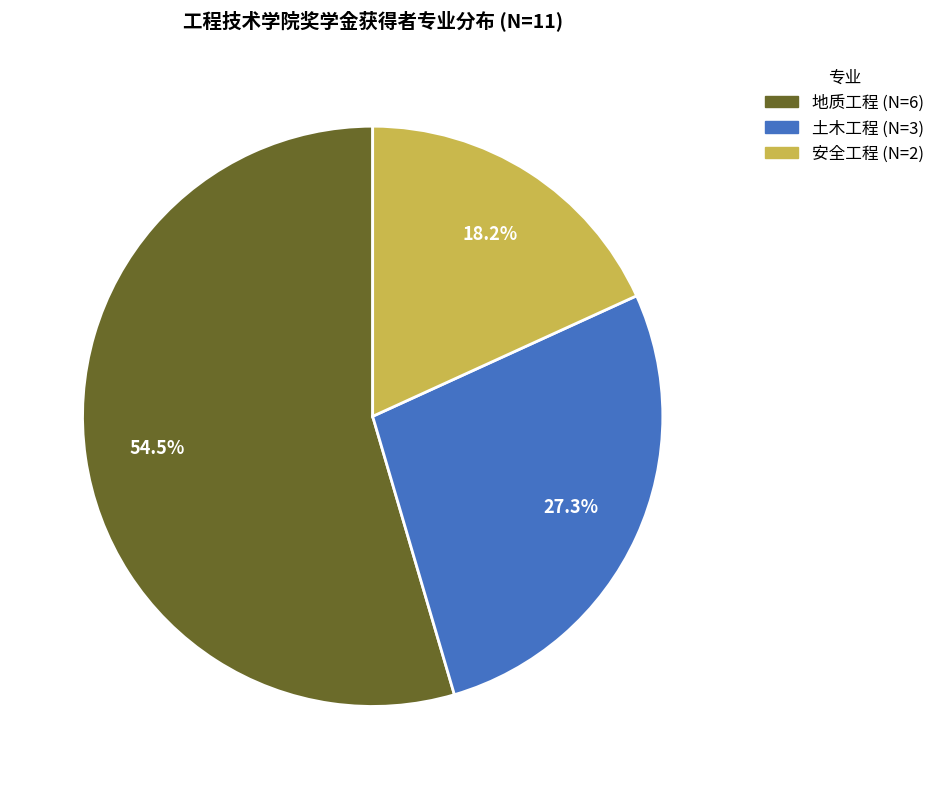

Which has a higher value, 安全工程 or 地质工程?

地质工程